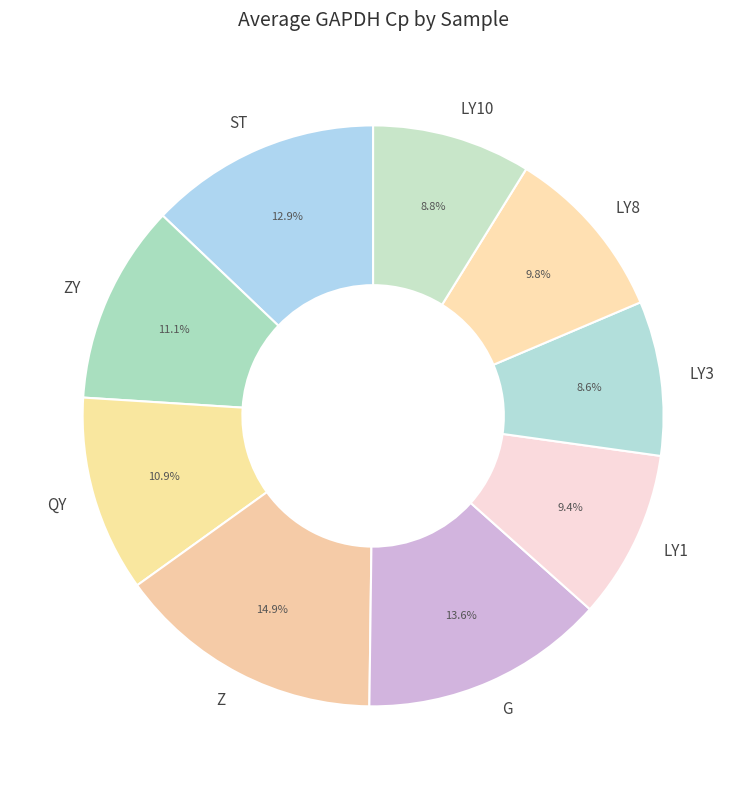

How many segments does this pie chart have?

9